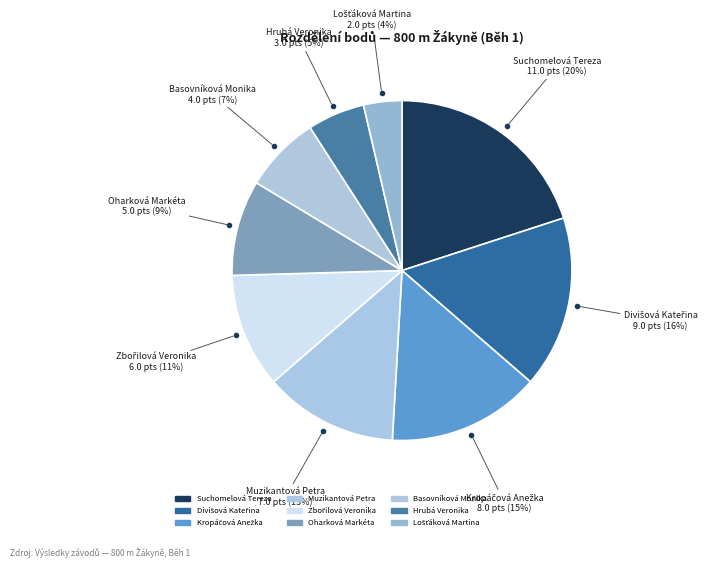

Is it true that Basovníková Monika is 7% of the pie?

True